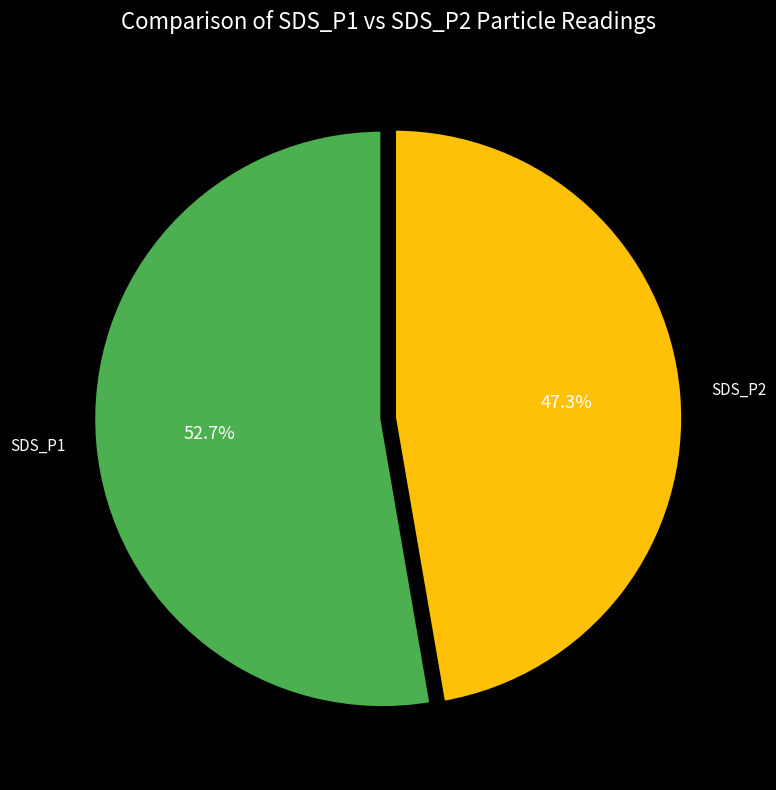

What is the majority slice?

SDS_P1